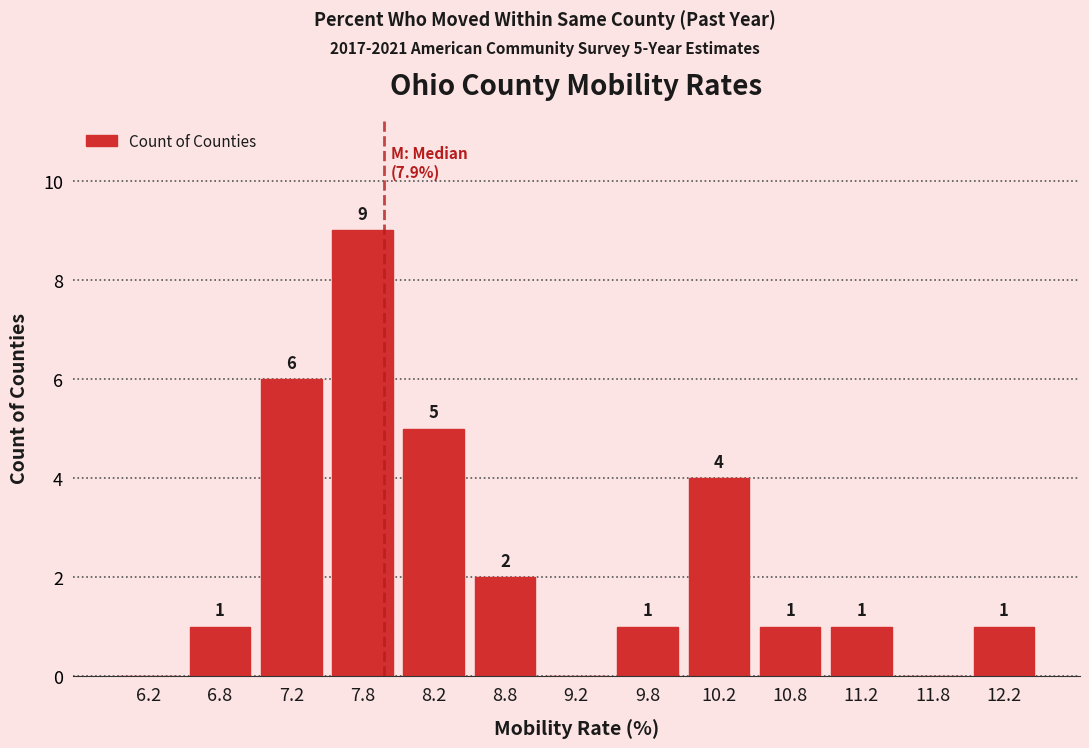

Which range on the x-axis has the tallest bar?

7.5 to 8.0